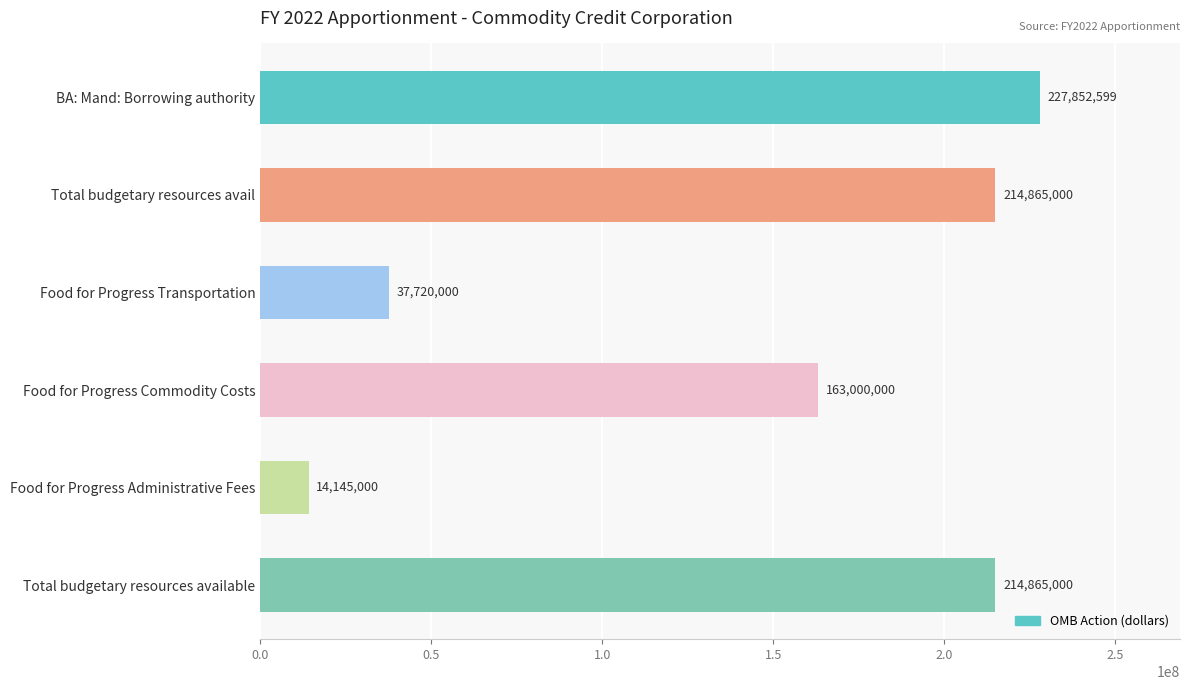

What position from the bottom is Food for Progress Commodity Costs?

3